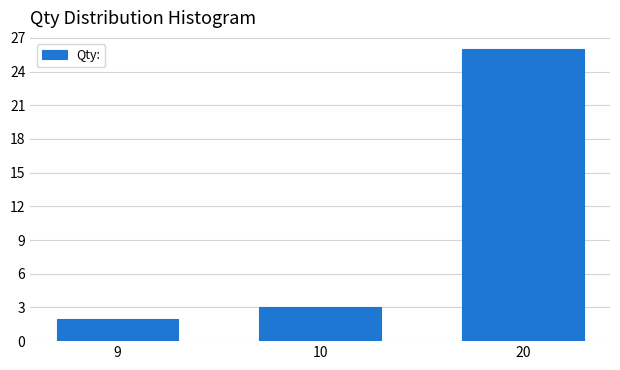

Reading left to right, list all the values displayed in this chart.

9=2	10=3	20=26